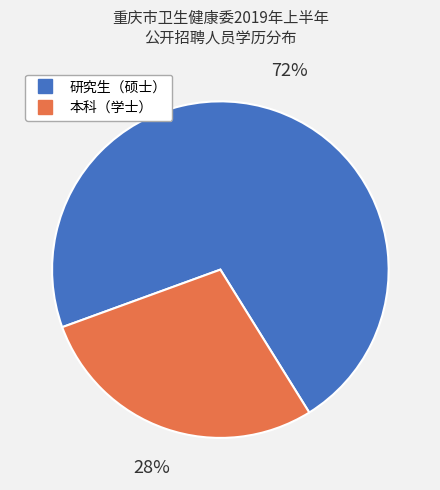

Is 本科（学士） the majority of the pie?

No